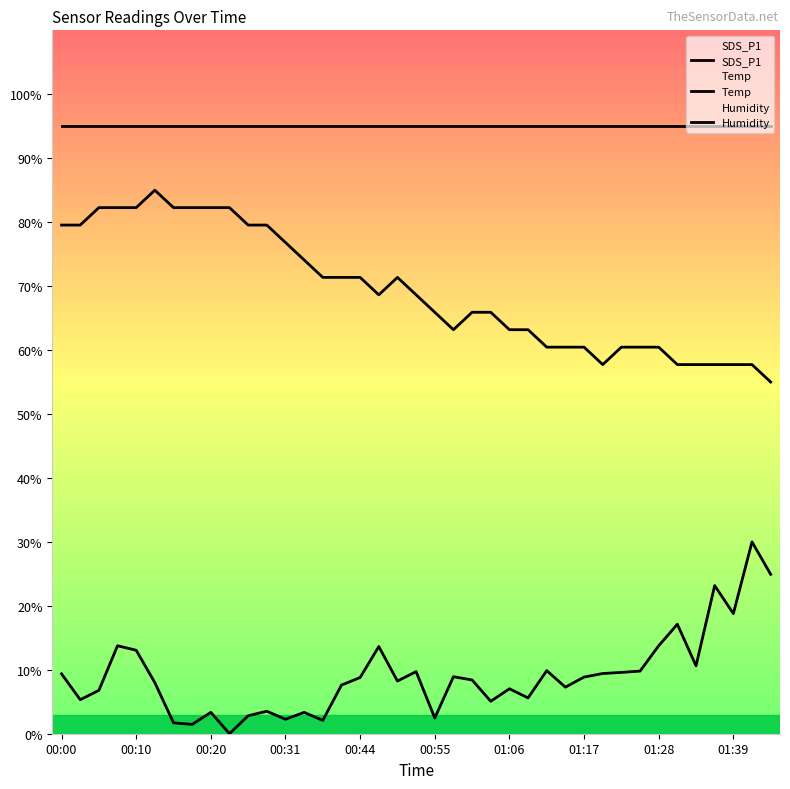

How many lines are shown in the chart?

3